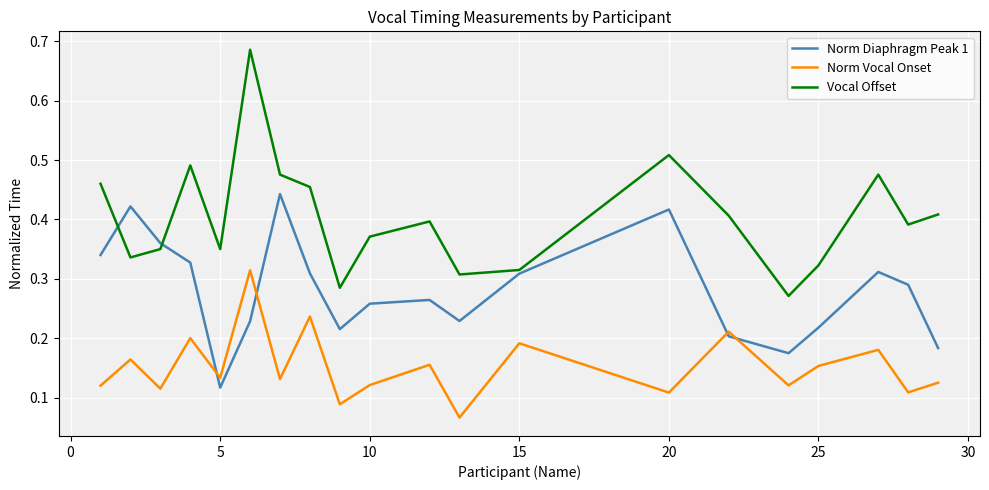

True or false: Vocal Offset and Norm Vocal Onset cross at least once.

False